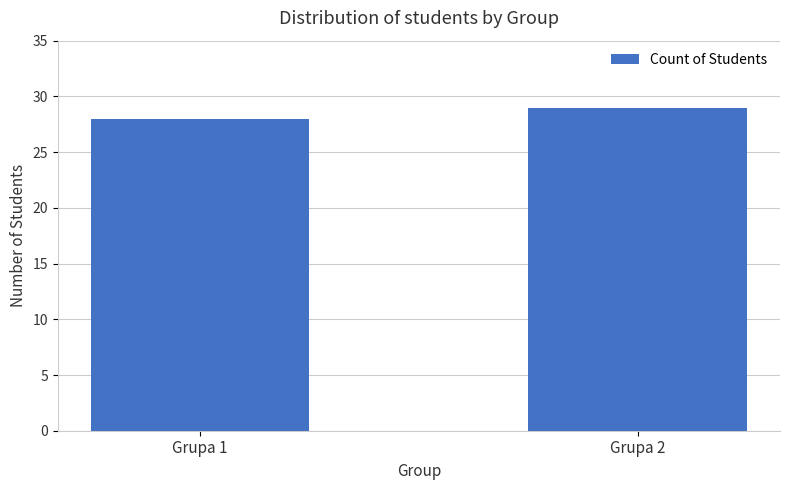

List the labels in order of value, smallest first.

Grupa 1, Grupa 2